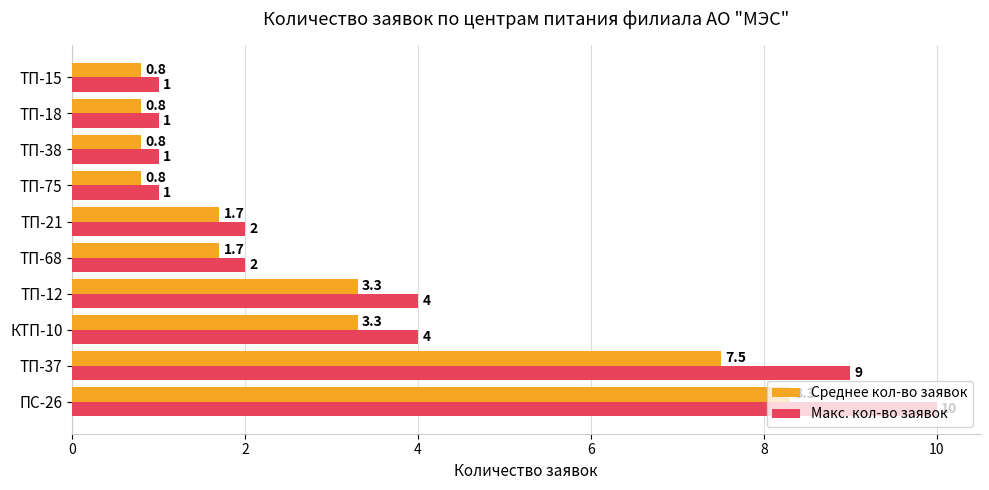

Rank the series by their average value, from lowest to highest.

Среднее кол-во заявок, Макс. кол-во заявок